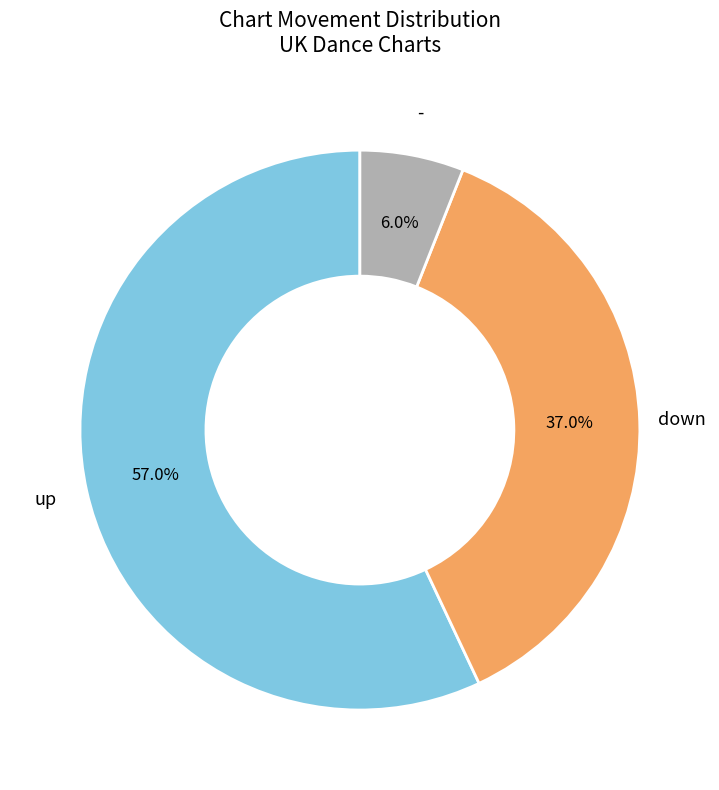

Does any single category account for the majority?

Yes